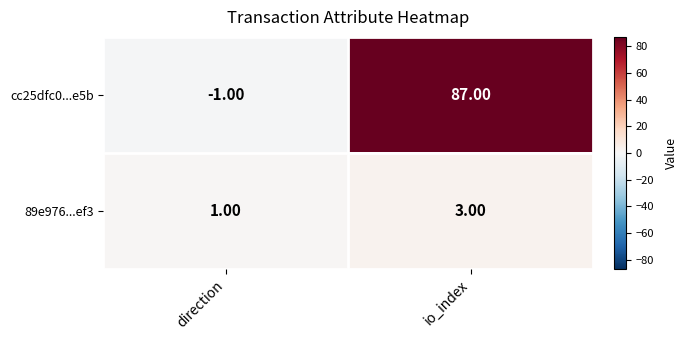

Rank the series by their average value, from lowest to highest.

89e976...ef3, cc25dfc0...e5b